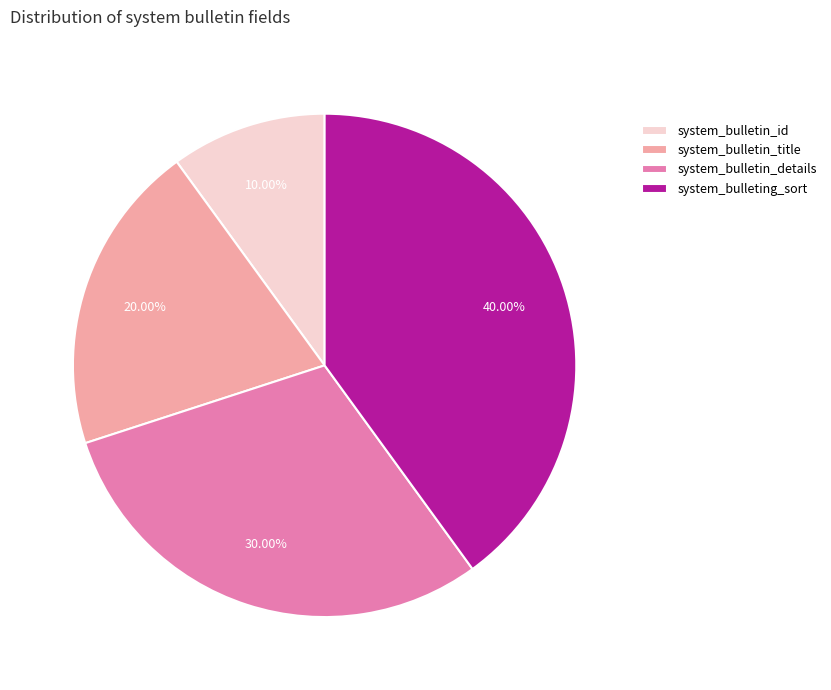

Does system_bulletin_details represent more than half of the total?

No